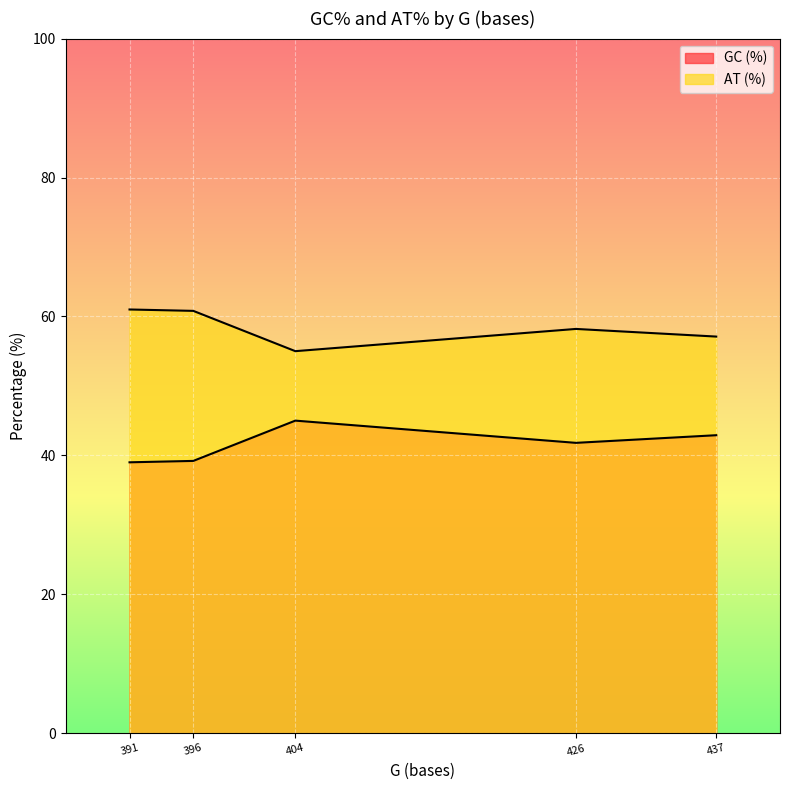

What are all the series names shown in the legend?

GC (%), AT (%)